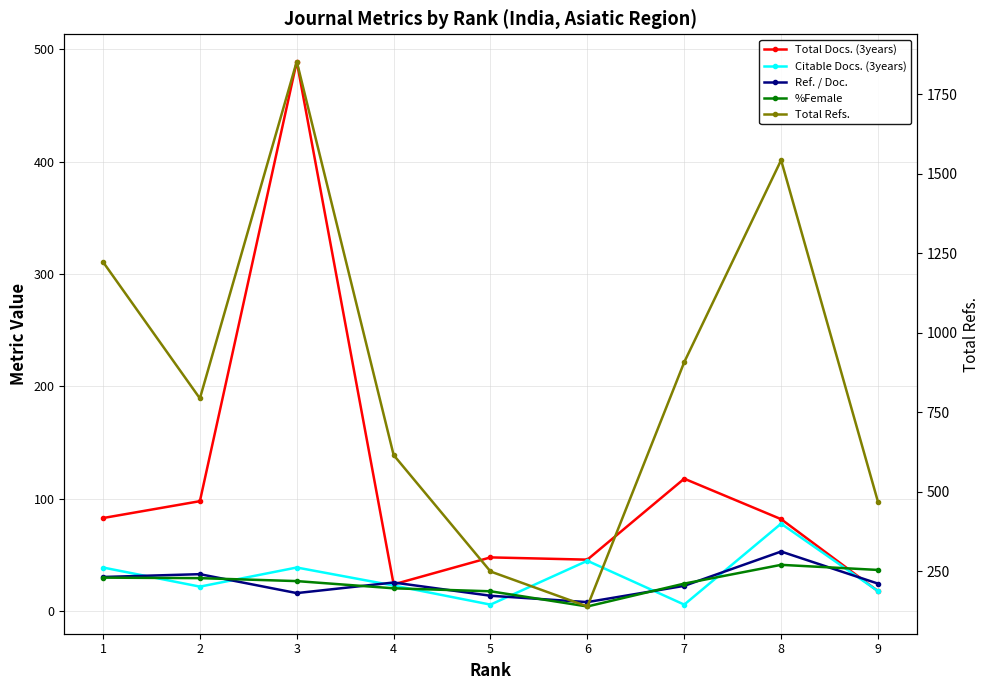

Reading left to right, list all the values displayed in this chart.

Total Docs. (3years): 1=83.0	2=98.0	3=489.0	4=24.0	5=48.0	6=46.0	7=118.0	8=82.0	9=18.0
Citable Docs. (3years): 1=39.0	2=22.0	3=39.0	4=23.0	5=6.0	6=45.0	7=6.0	8=78.0	9=18.0
Ref. / Doc.: 1=30.6	2=33.1	3=16.2	4=25.7	5=13.9	6=8.2	7=22.7	8=53.2	9=24.7
%Female: 1=30.0	2=29.6	3=26.9	4=20.5	5=17.9	6=4.3	7=24.7	8=41.4	9=36.8
Total Refs.: 1=1223.0	2=794.0	3=1853.0	4=616.0	5=250.0	6=140.0	7=908.0	8=1543.0	9=469.0